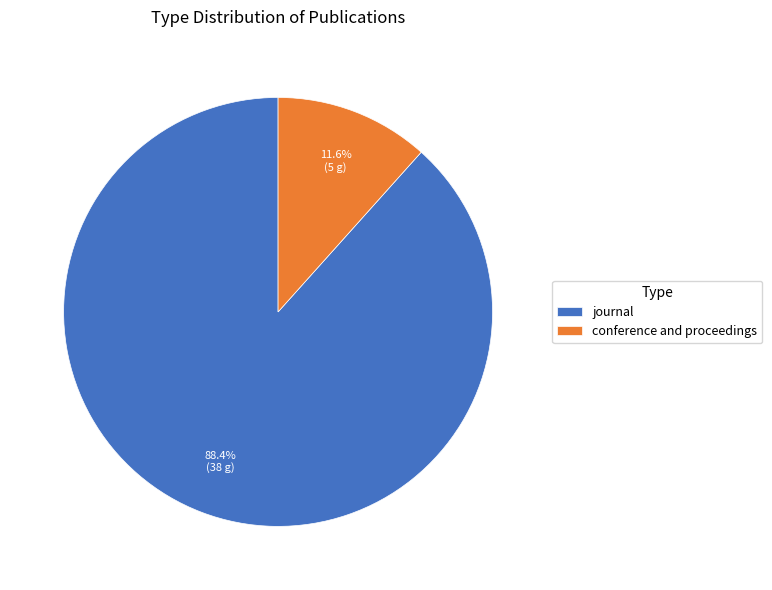

What percentage do conference and proceedings and journal together represent?

100.0%